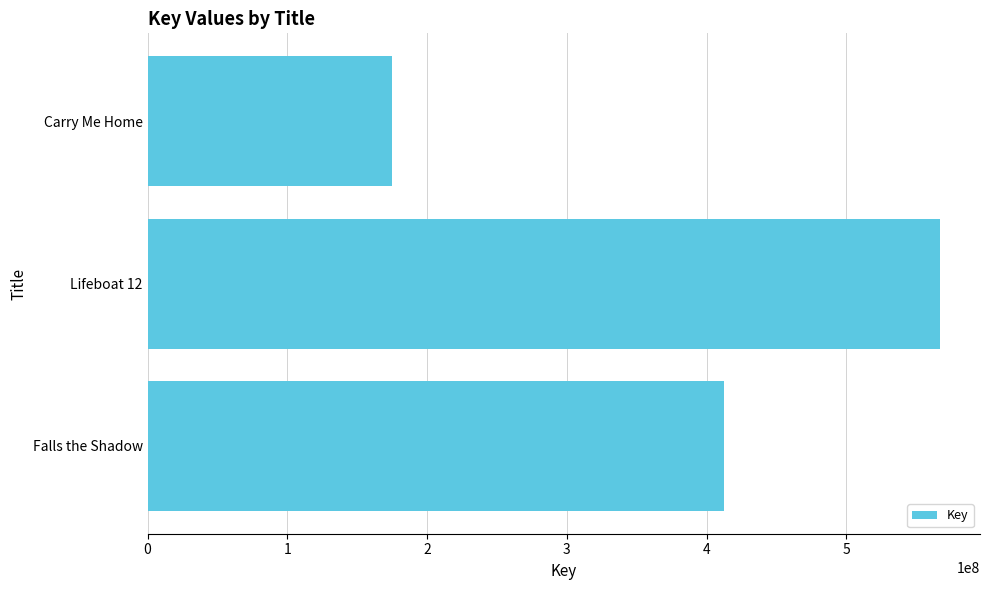

What is the sum of all values?

1154727780